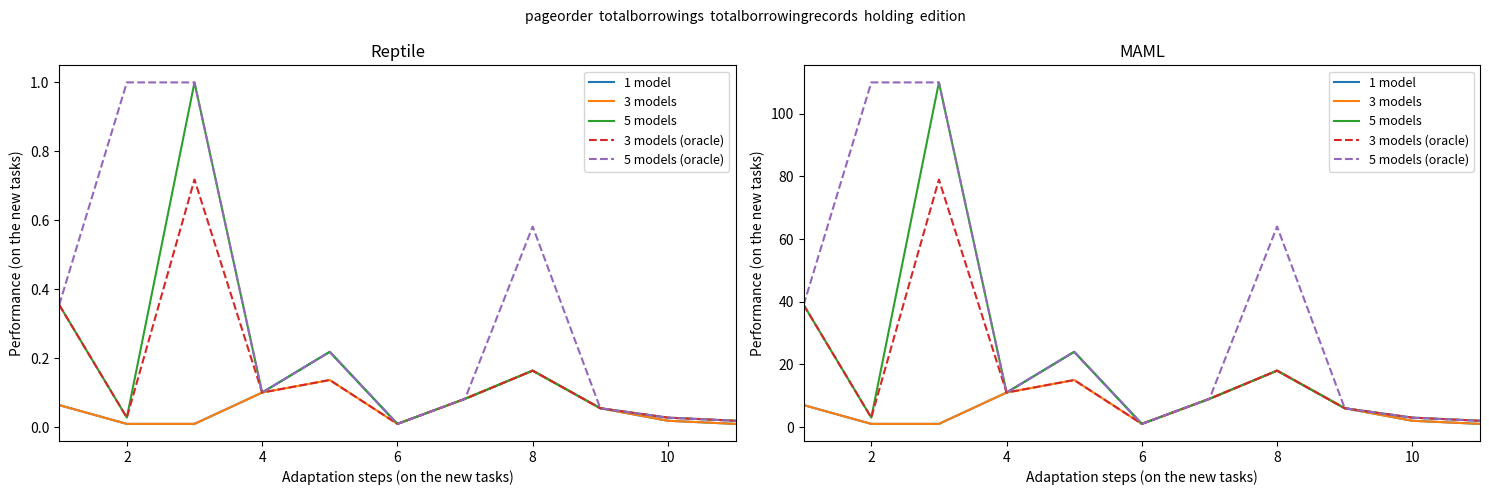

True or false: 5 models and 3 models cross at least once.

False